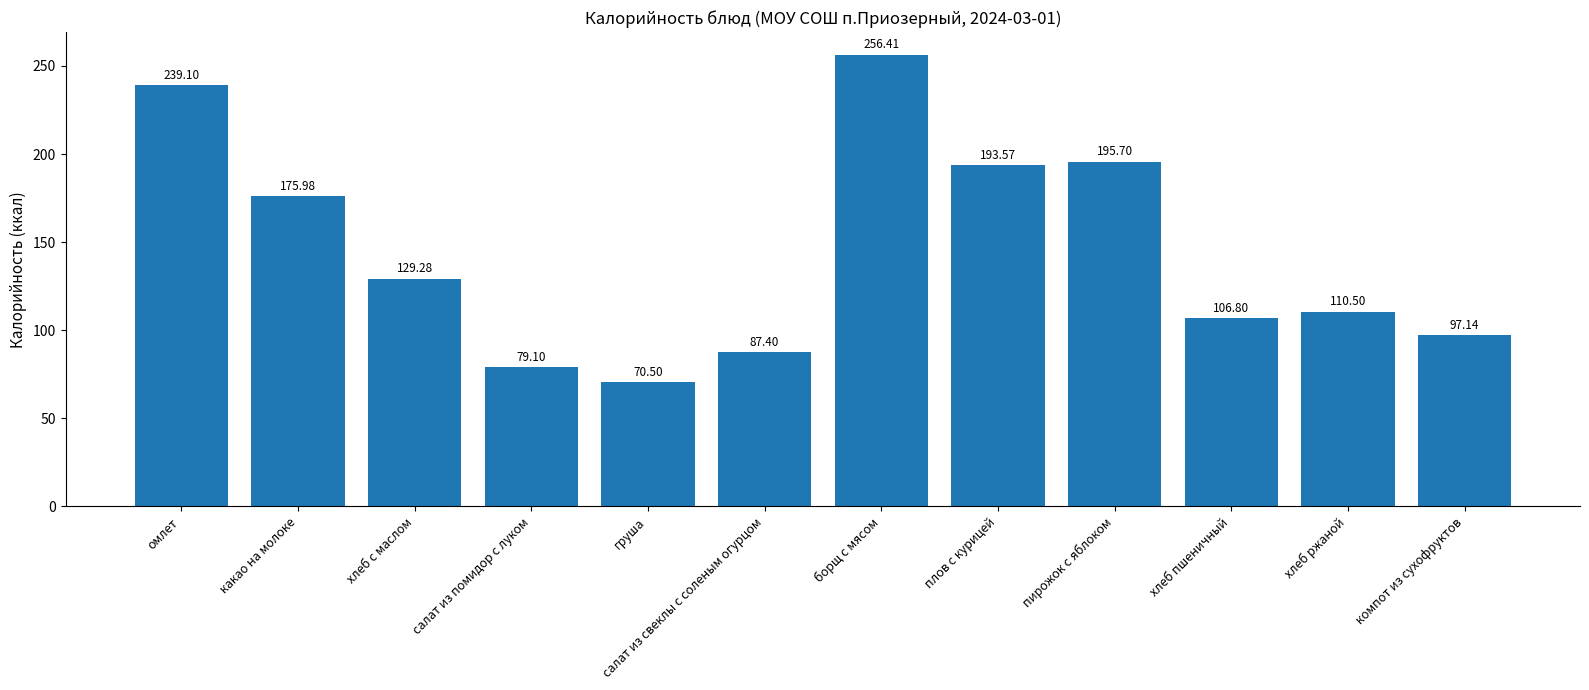

What is the label of the 5th bar from the right?

плов с курицей